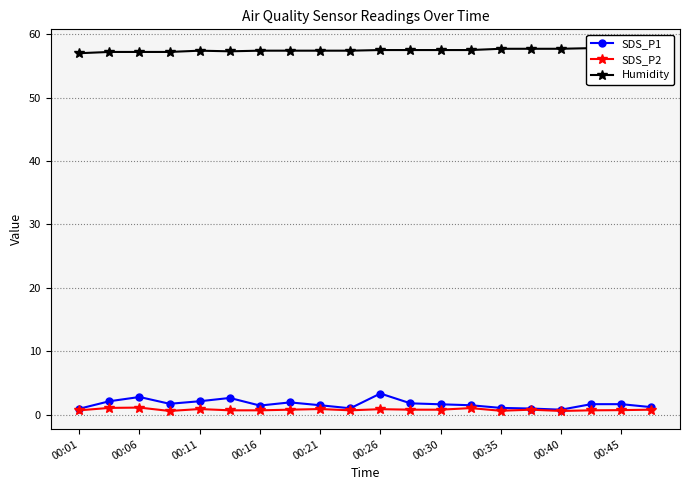

At how many categories does at least one series exceed 53?

20